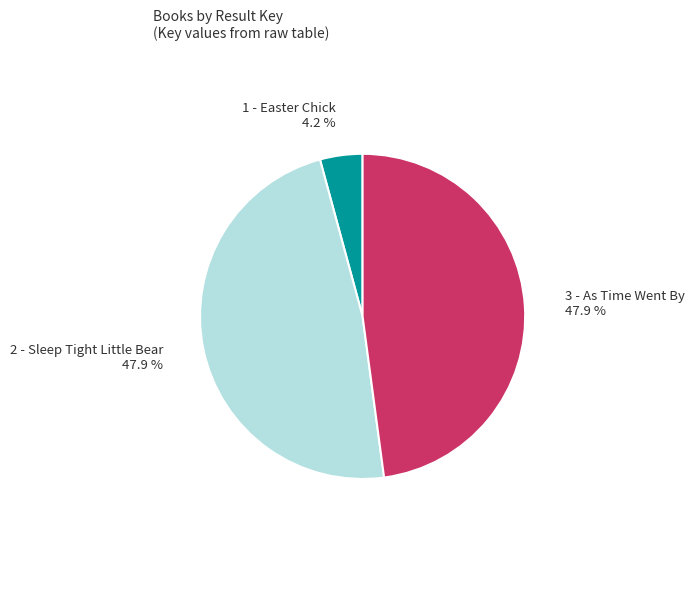

How many slices are in this pie chart?

3